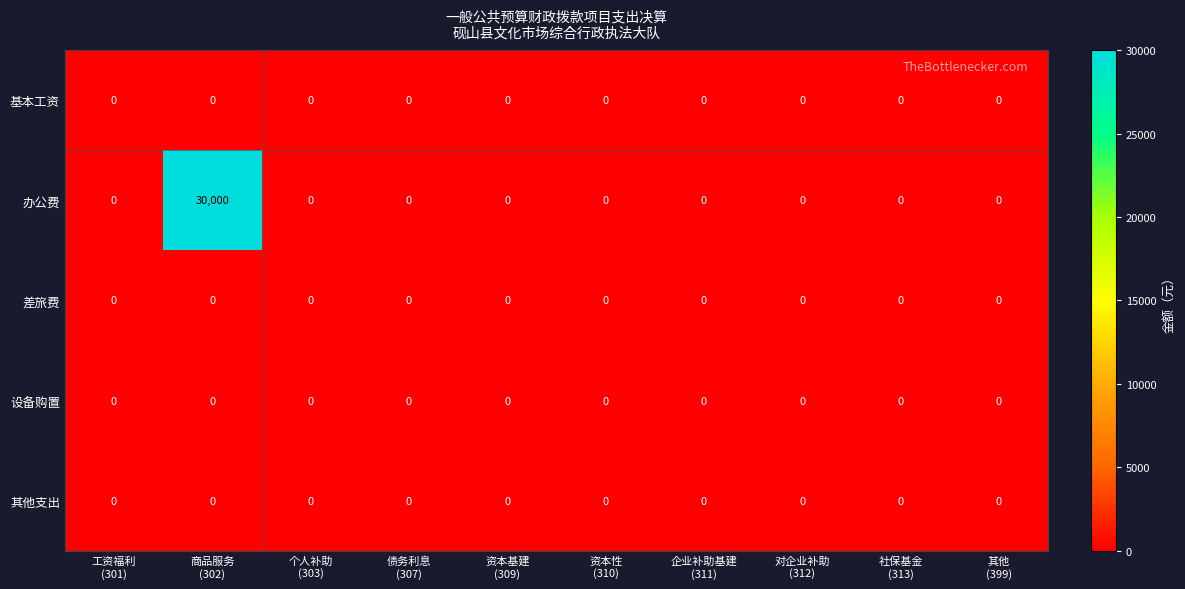

Which series has the largest range (max minus min)?

办公费